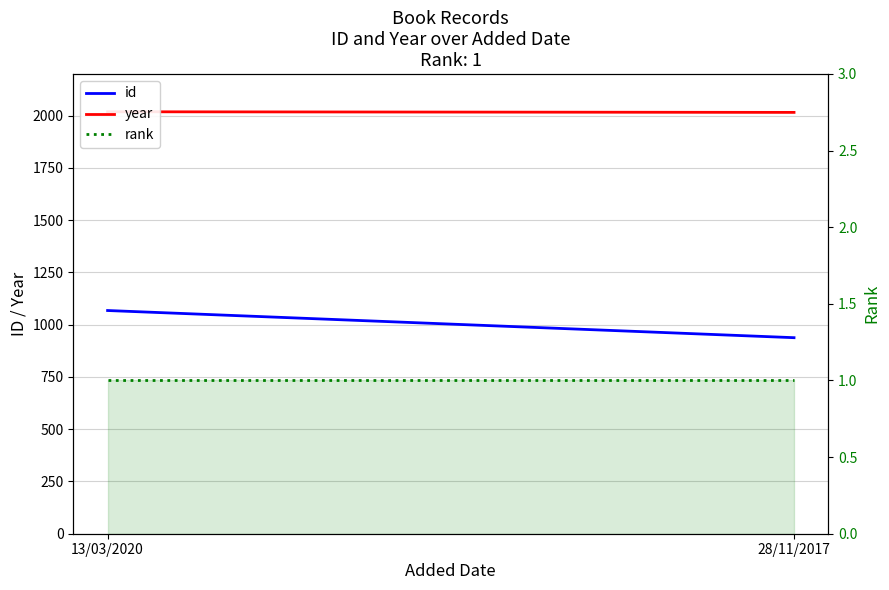

Which category has the highest value across all series?

13/03/2020